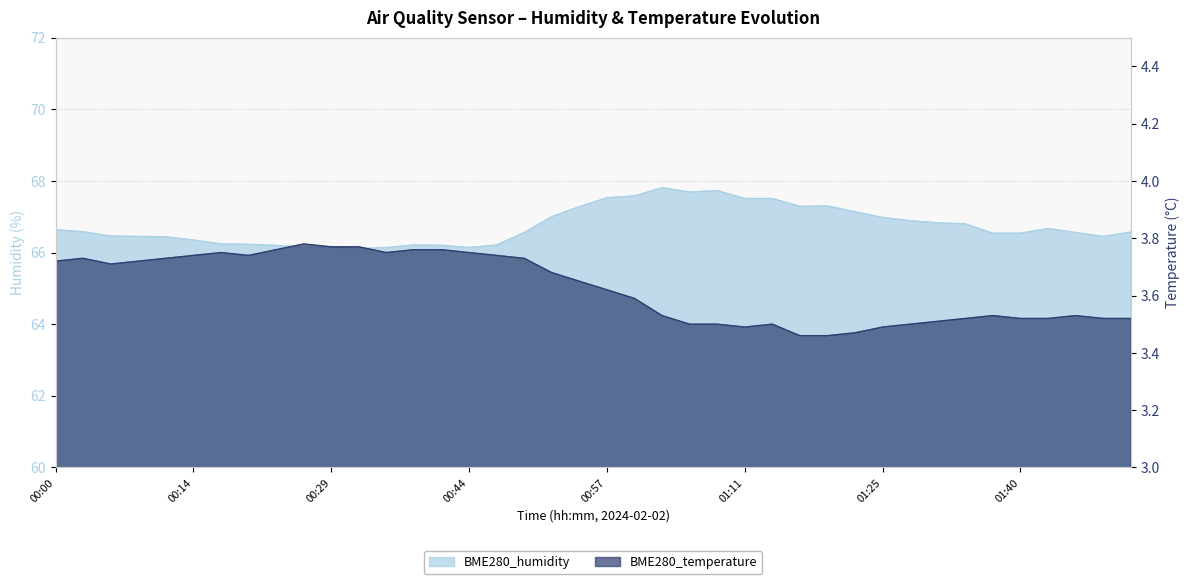

In BME280_humidity, how many points are higher than both neighbors (excluding endpoints)?

5